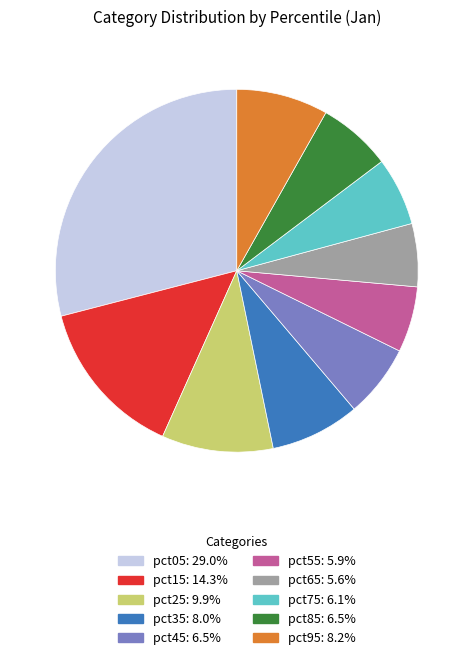

True or false: pct25 accounts for 10% of the total.

True